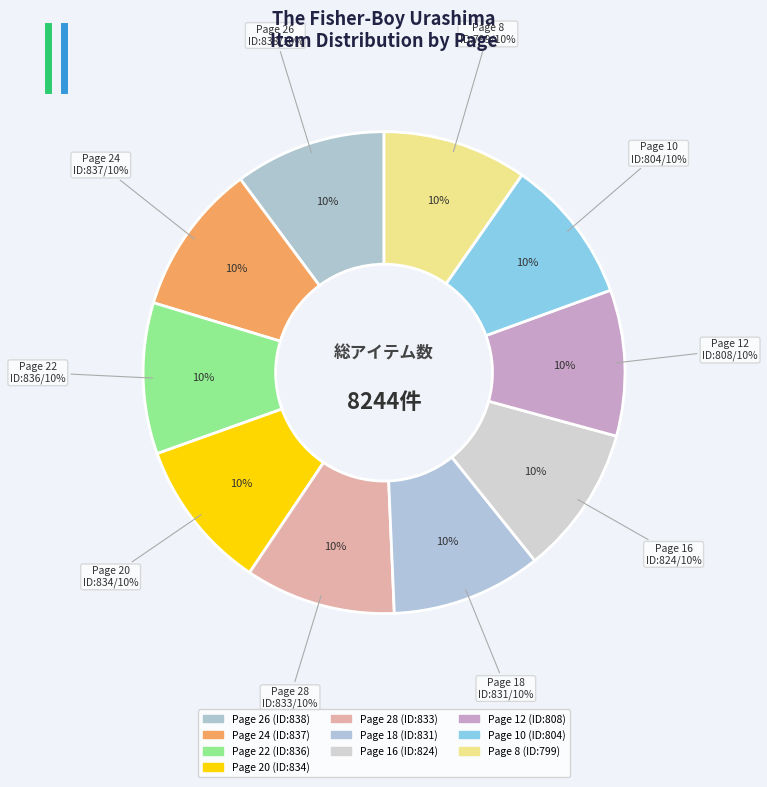

To the nearest percent, what is the combined percentage of Page 8 and Page 20?

20%